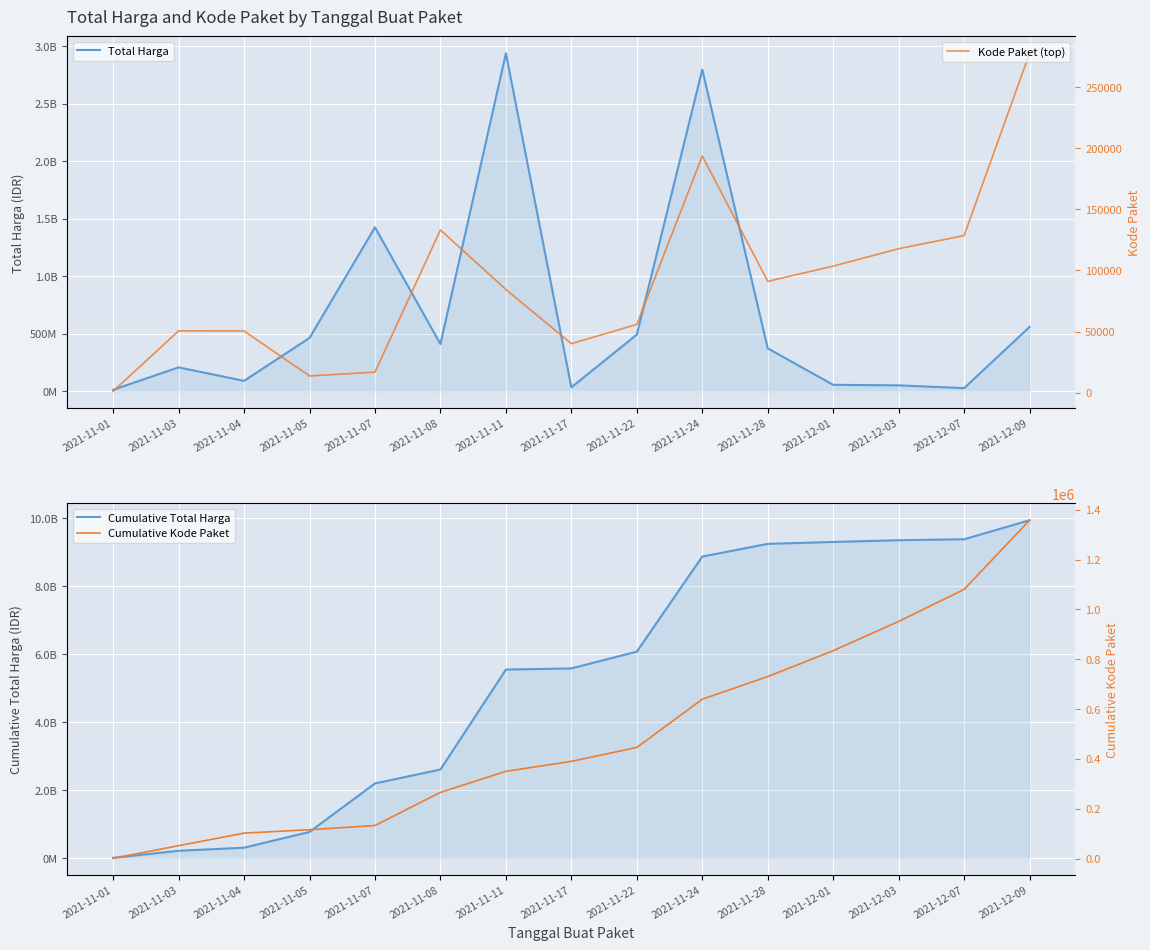

At which label does Kode Paket (top) first exceed 84419?

2021-11-08